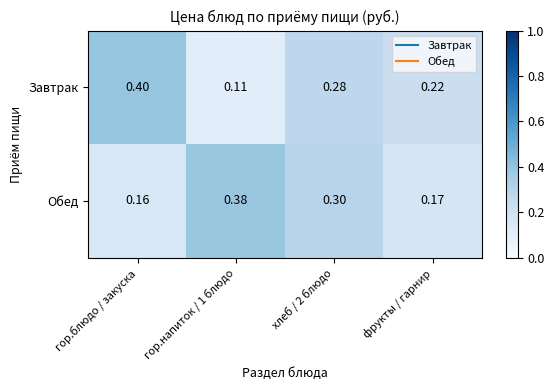

At гор.напиток / 1 блюдо, list the series in order from largest to smallest.

Обед, Завтрак